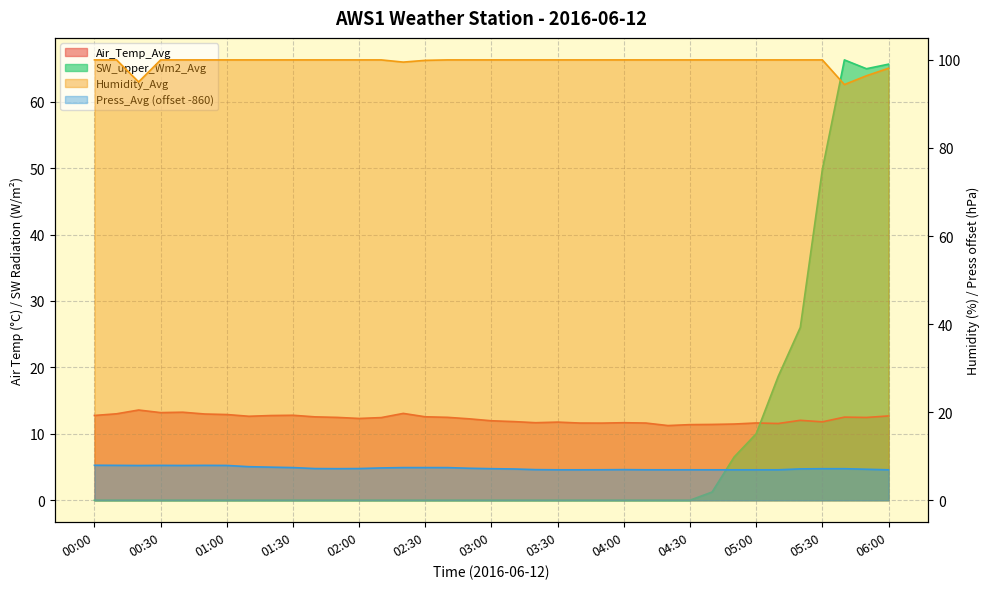

Is the value of Air_Temp_Avg at 04:00 greater than the value of SW_upper_Wm2_Avg at 03:30?

Yes